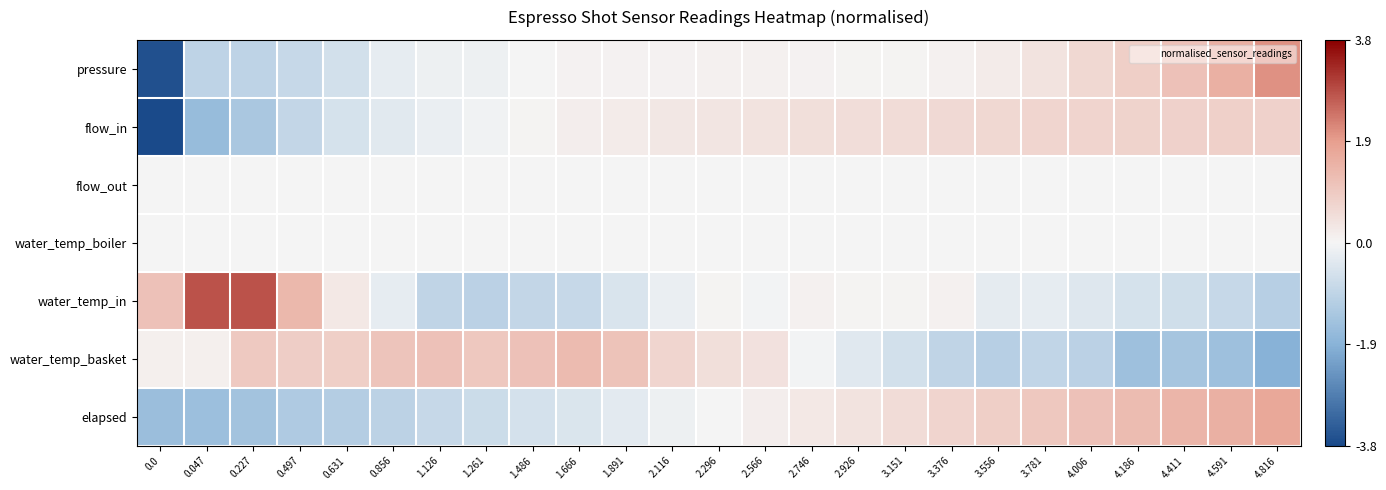

What is the minimum value shown in the chart?

-3.8